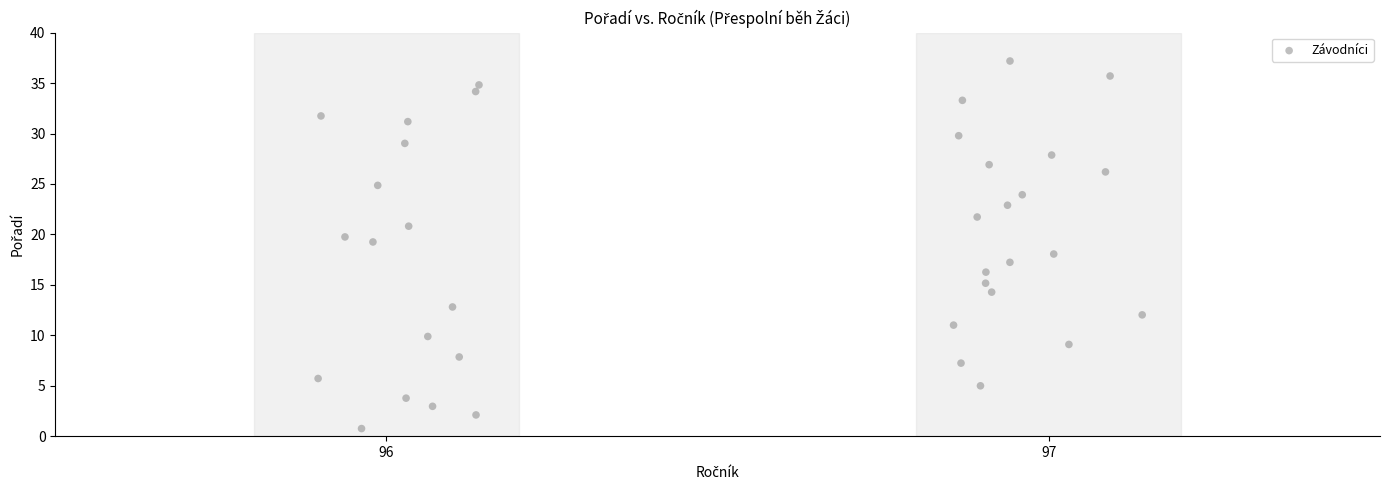

What is the range of X values (max minus min)?

1.2